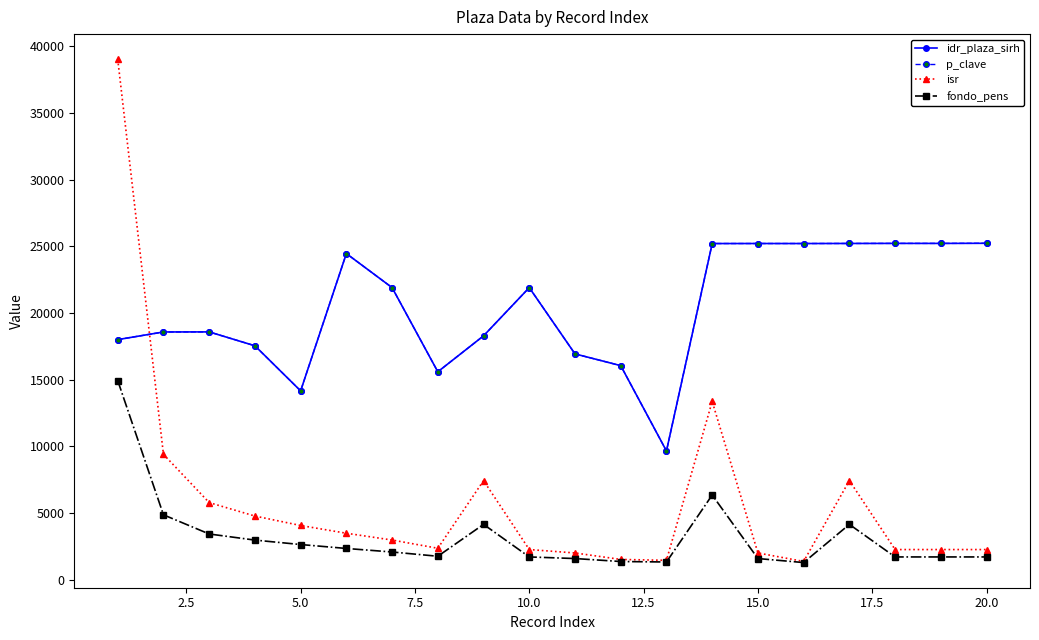

Does the chart have visible grid lines?

No